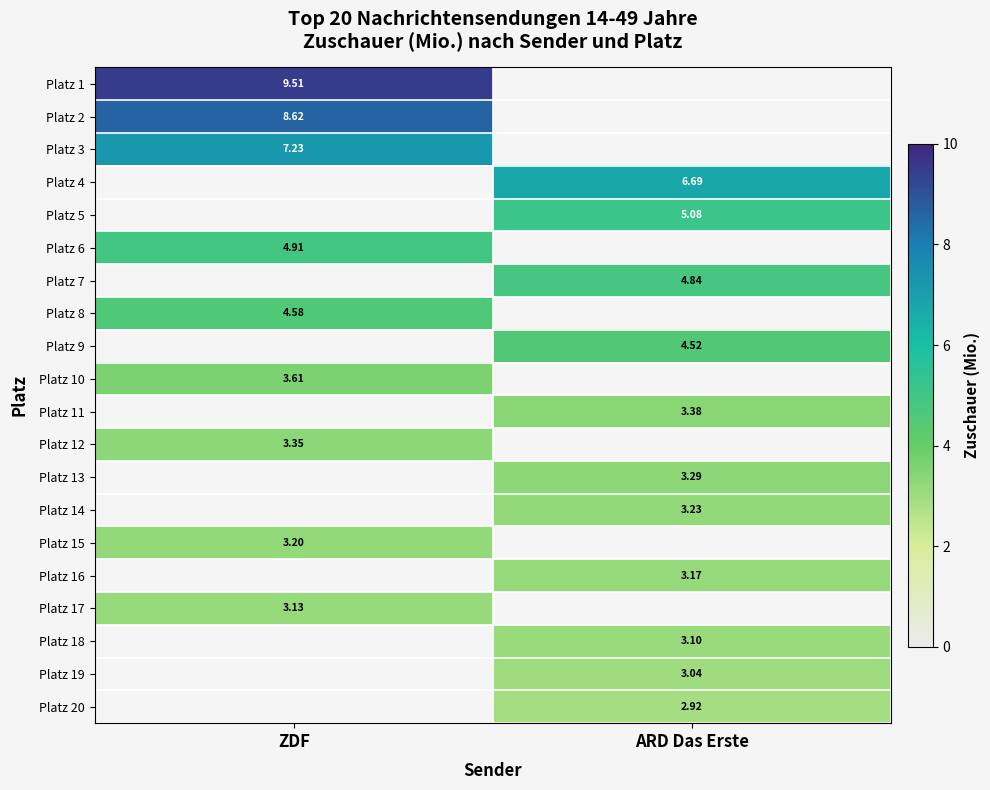

True or false: Platz 11 has a value of -2.2 at ZDF.

False